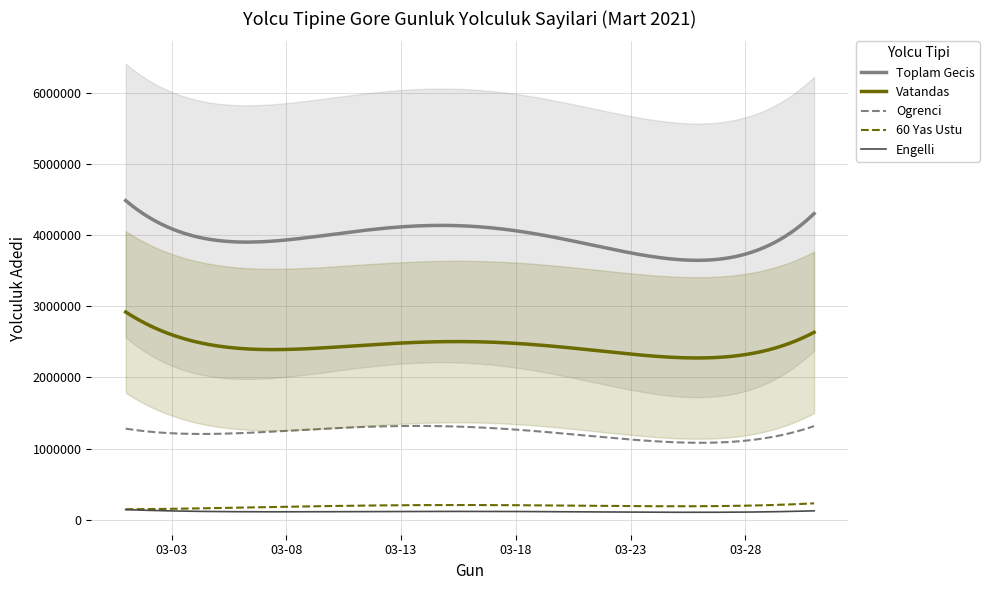

What is the maximum value for 60 Yas Ustu?

229486